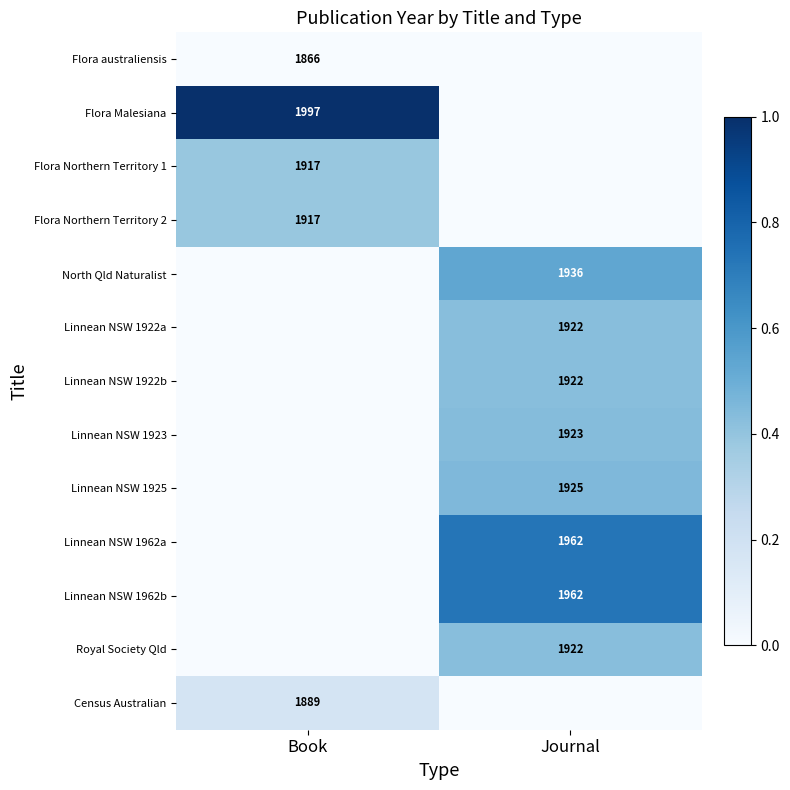

Is it true that Linnean NSW 1922b equals 3114 at Journal?

False